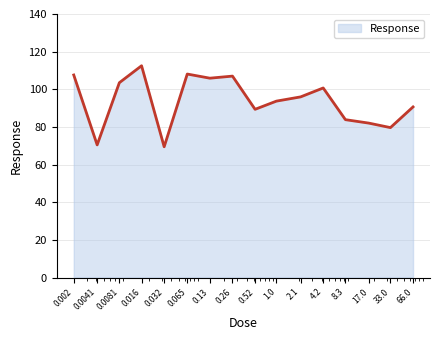

What is the minimum value shown in the chart?

69.5